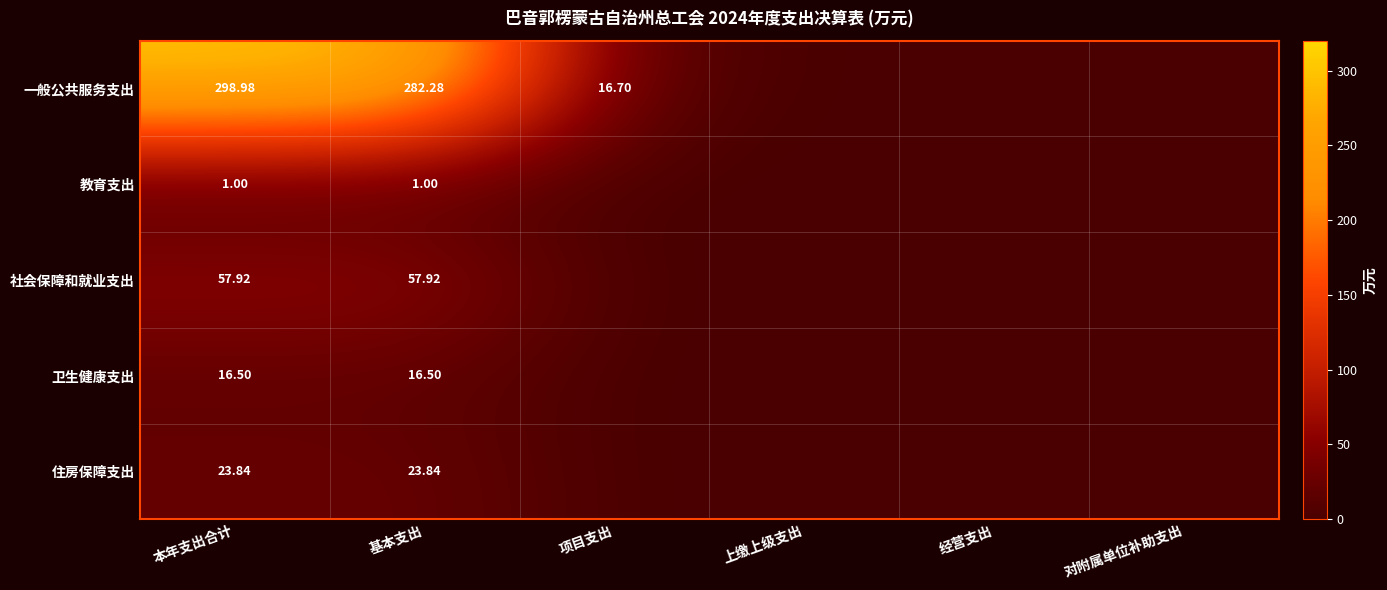

How many distinct data groups are displayed?

5